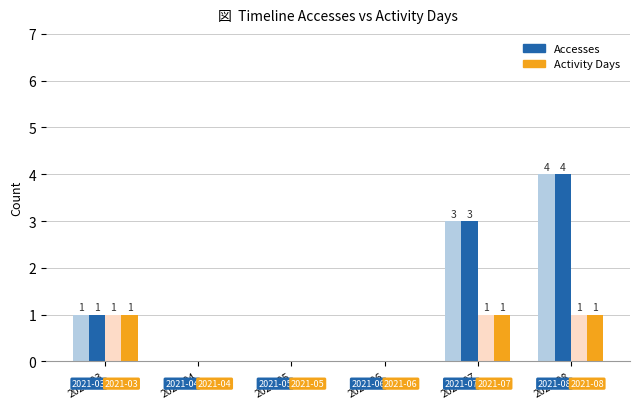

At which category is the sum across all series the highest?

2021-08